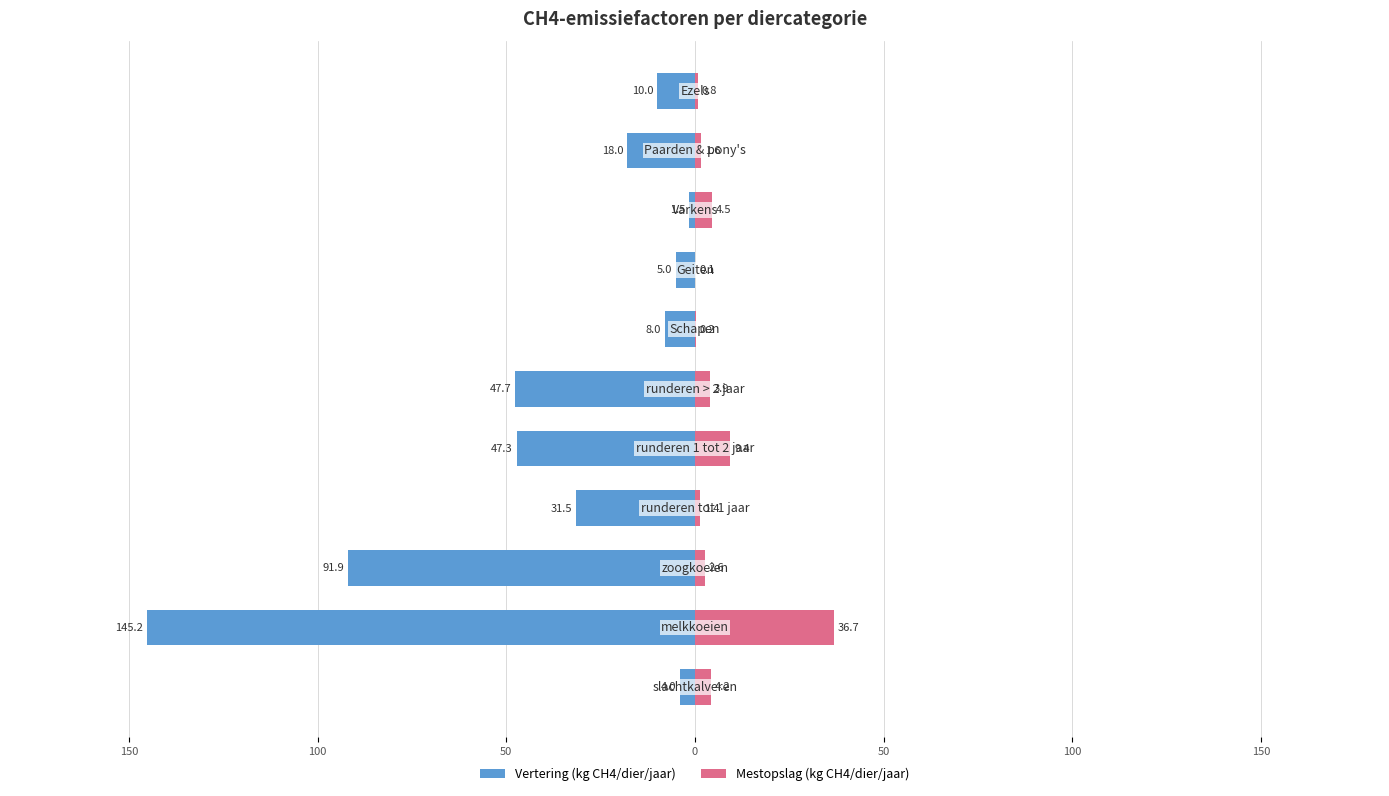

How many bars are there in each group?

2